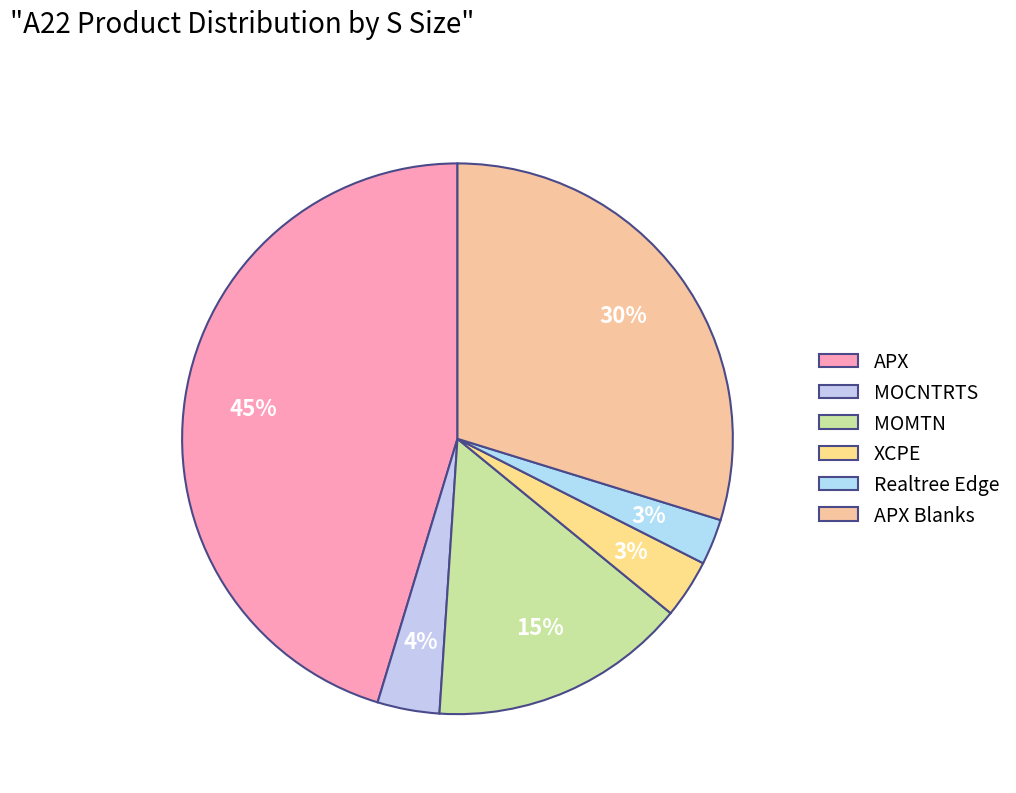

Combined, do MOCNTRTS and APX account for over 50%?

No